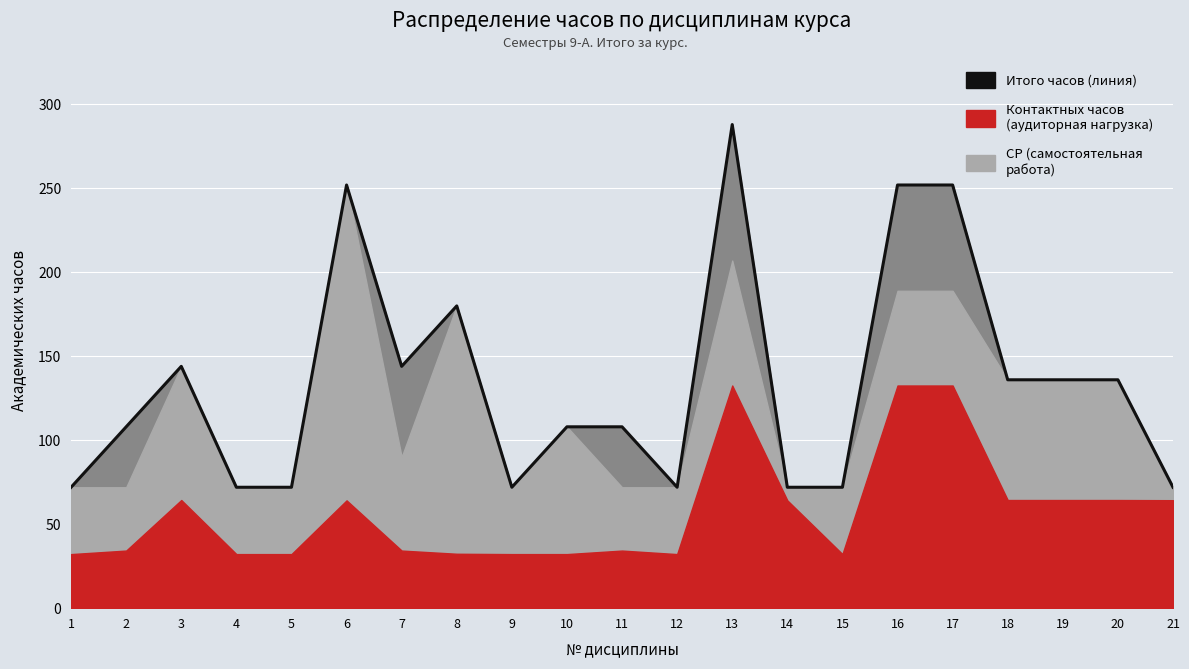

The value at 21 is 72. True or false?

True